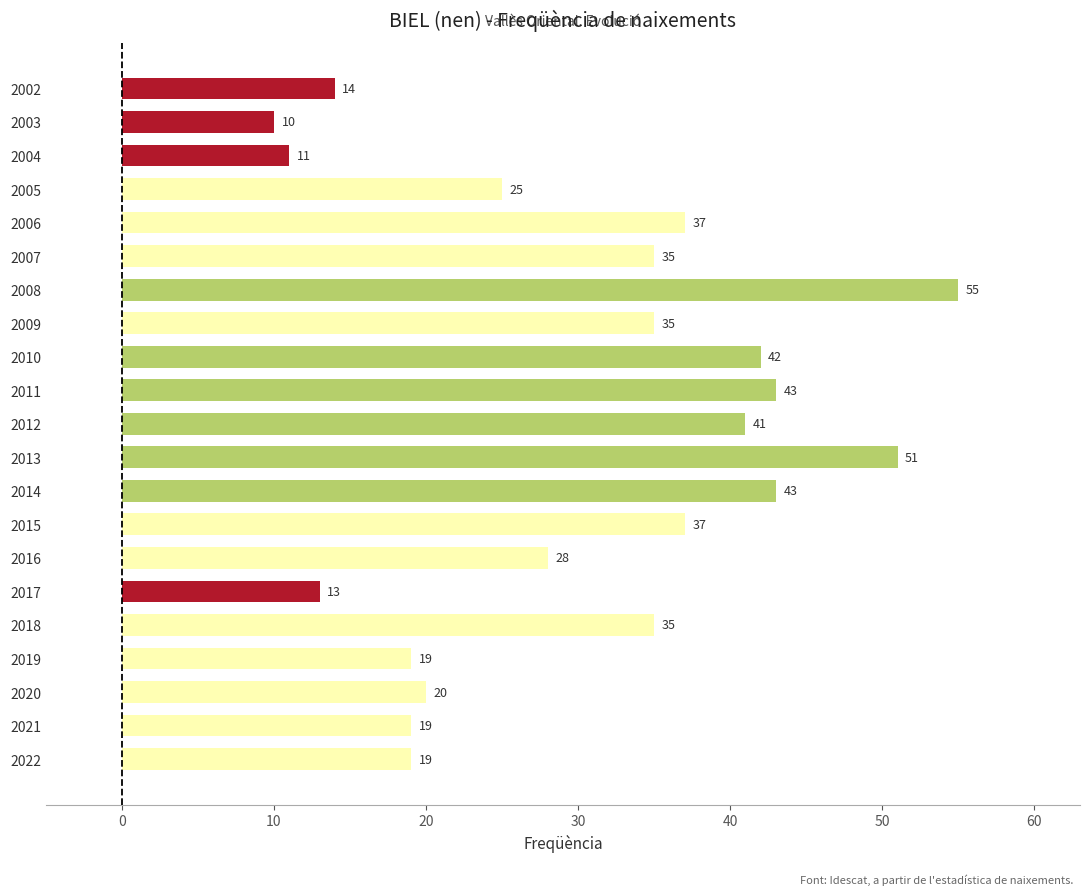

What is the difference between the second highest and second lowest values?

40